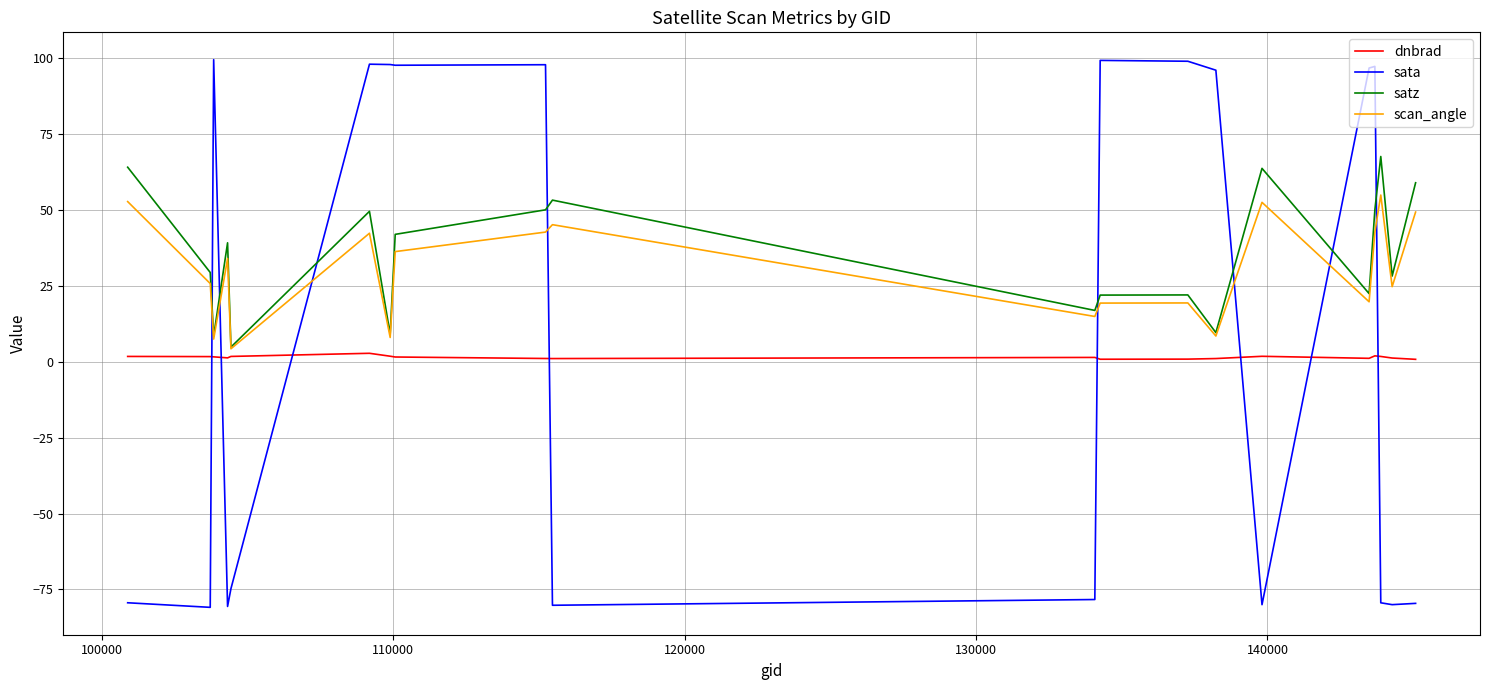

True or false: satz has more than 1 interior local peaks.

True